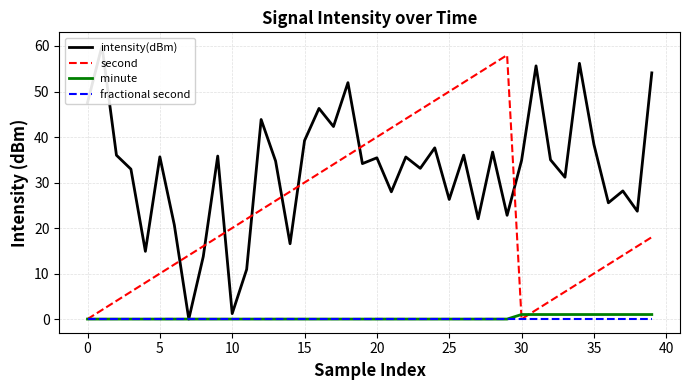

True or false: intensity(dBm) and minute cross at least once.

False